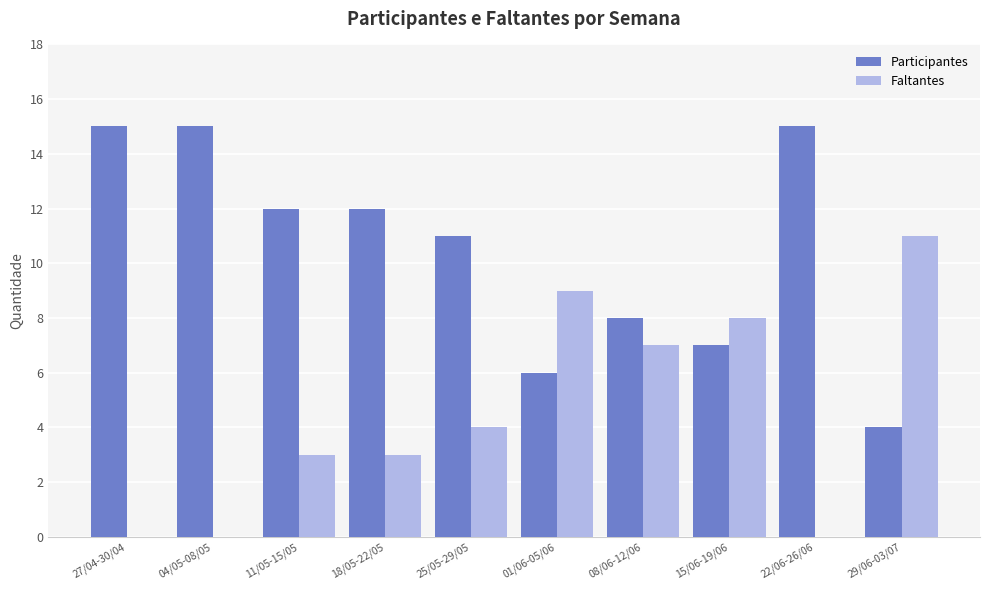

What value does the Participantes series have at 25/05-29/05, to the nearest 5?

10